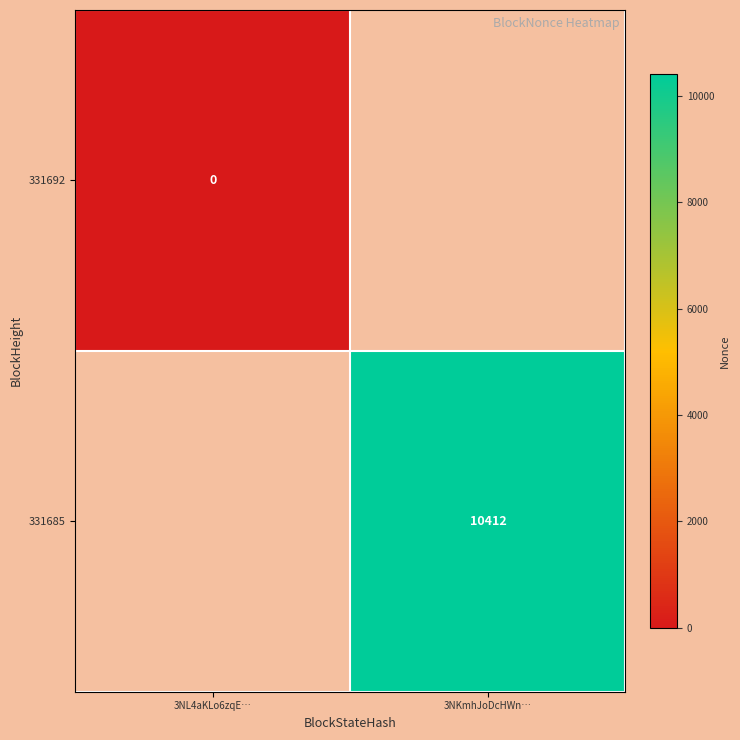

List the series in order of their overall mean, highest first.

331692, 331685